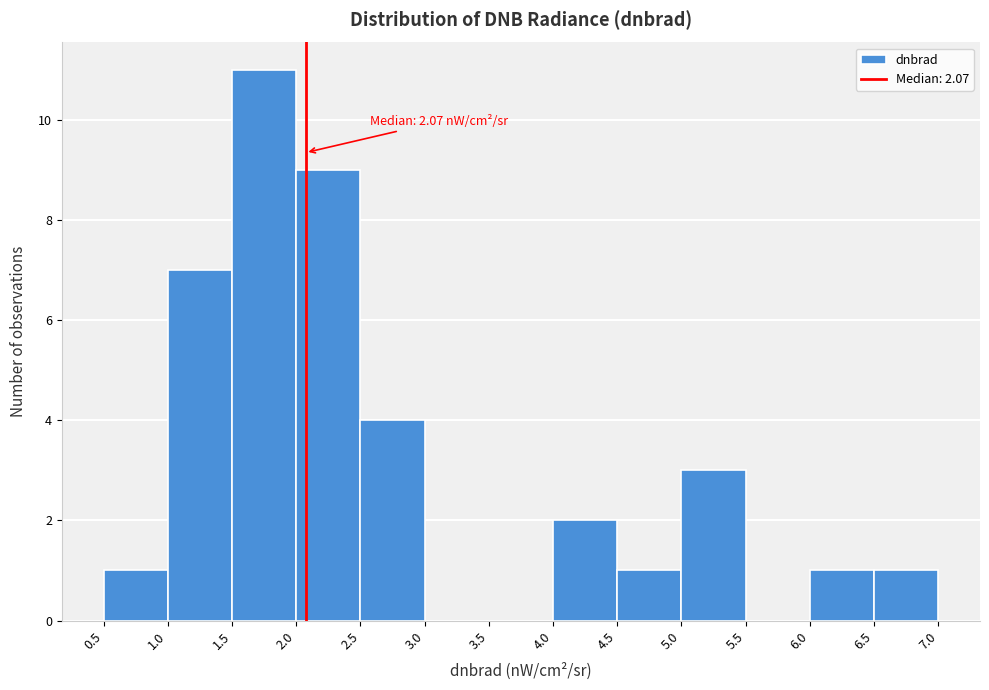

Over which range of the x-axis is the bar tallest?

1.5 to 2.0